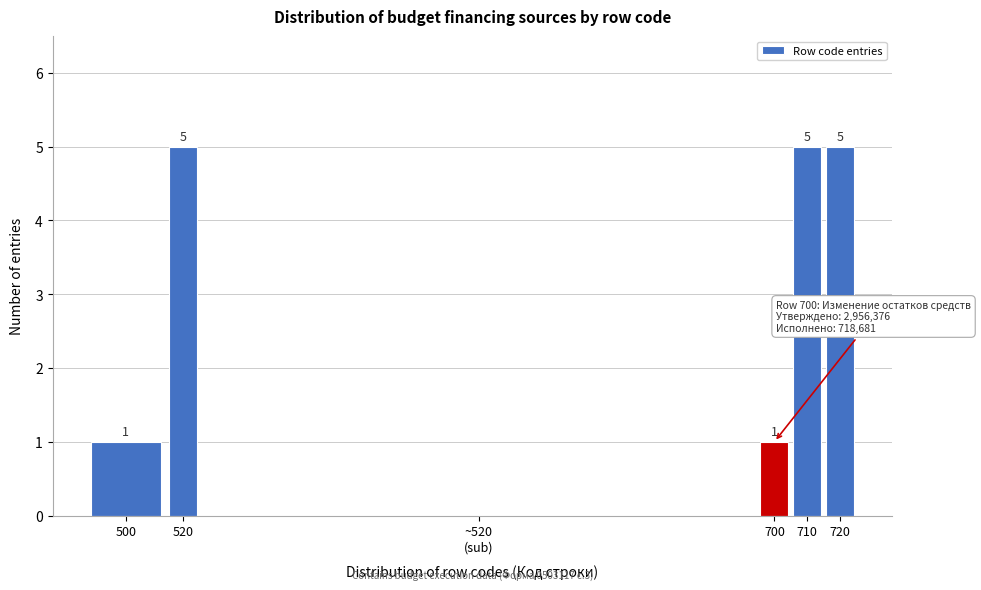

Between 500 and 720, which is larger?

720